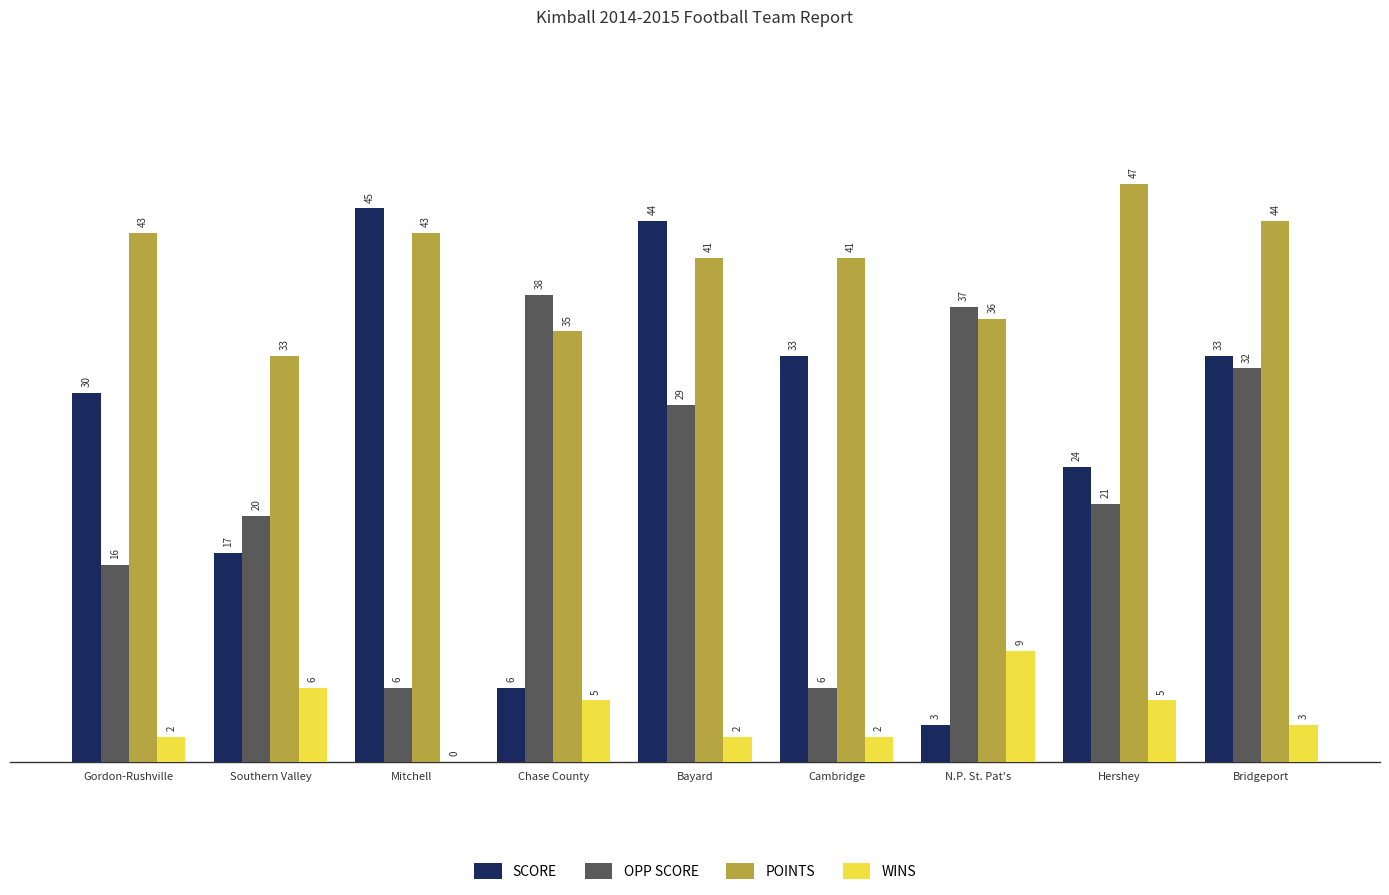

At which label does OPP SCORE first exceed 21?

Chase County